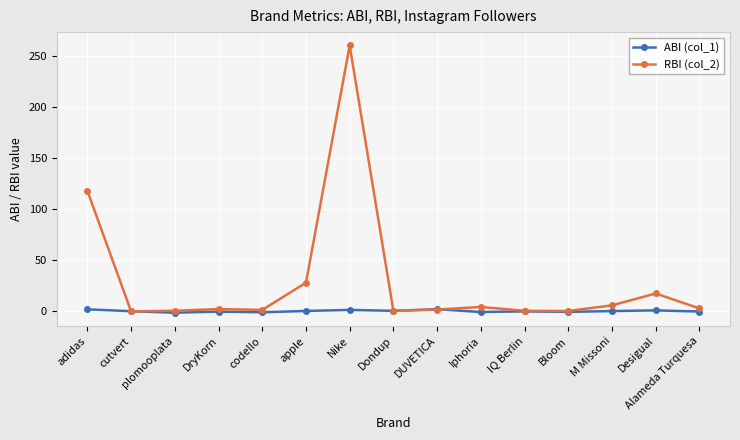

How many distinct data groups are displayed?

2